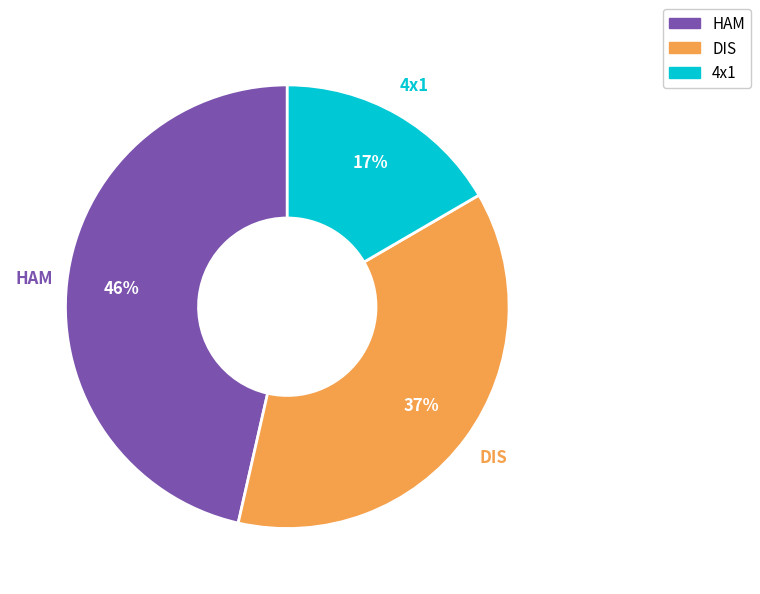

True or false: DIS accounts for 37% of the total.

True